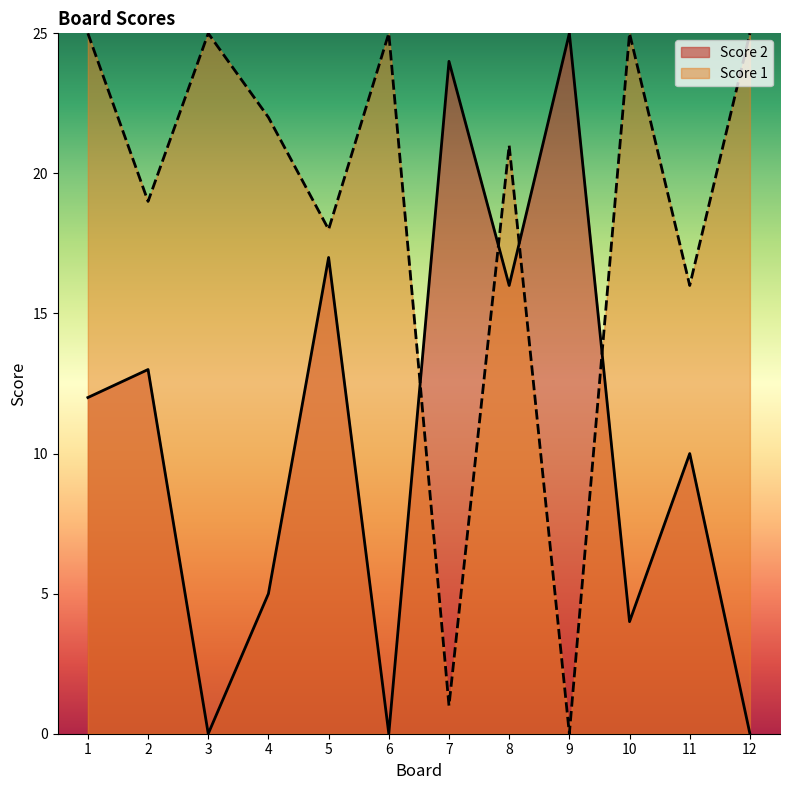

Which series has the largest range (max minus min)?

Score 2